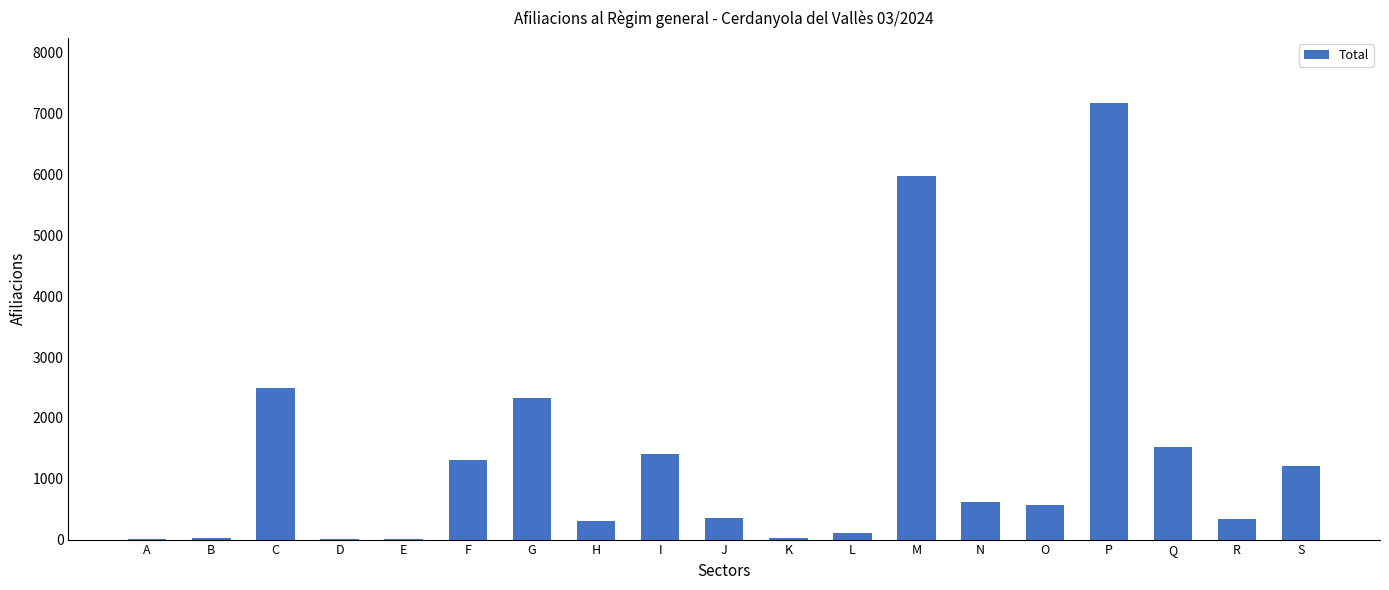

Read the value at H.

305